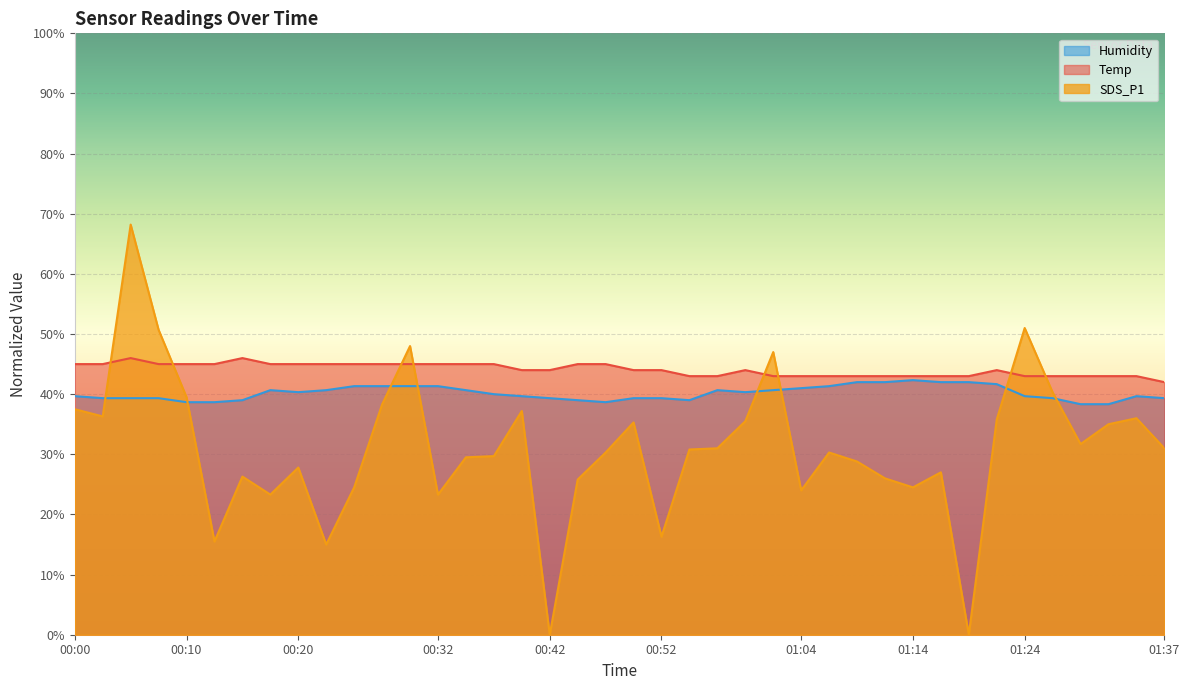

What position from the left is 00:39?

17